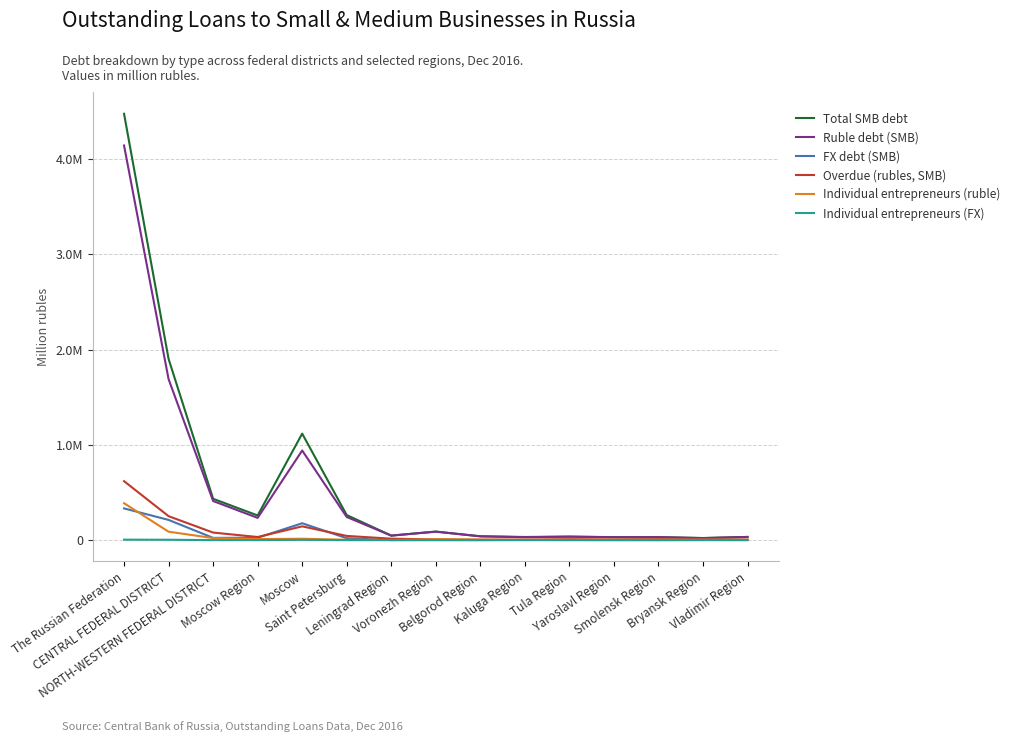

The value of Ruble debt (SMB) at NORTH-WESTERN FEDERAL DISTRICT is 410540. True or false?

True